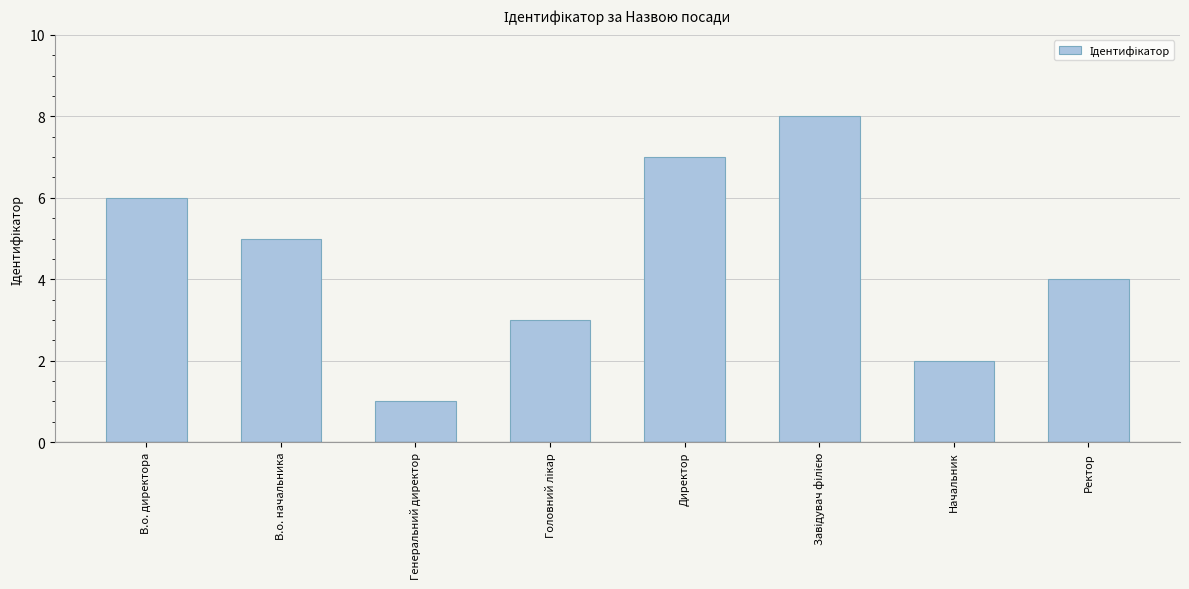

Which category has the lowest value across all series?

Генеральний директор